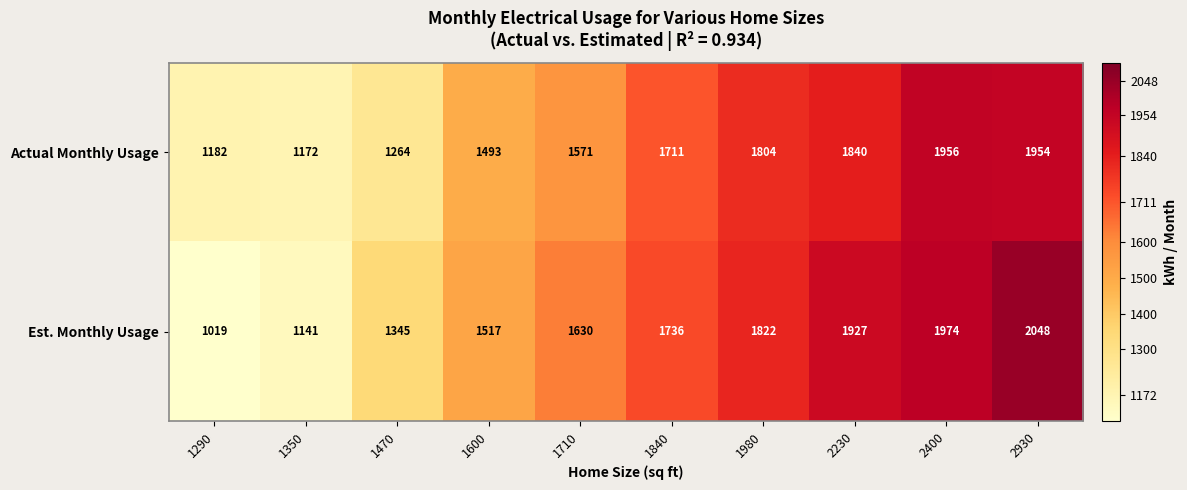

What is the average value of the Actual Monthly Usage series?

1595